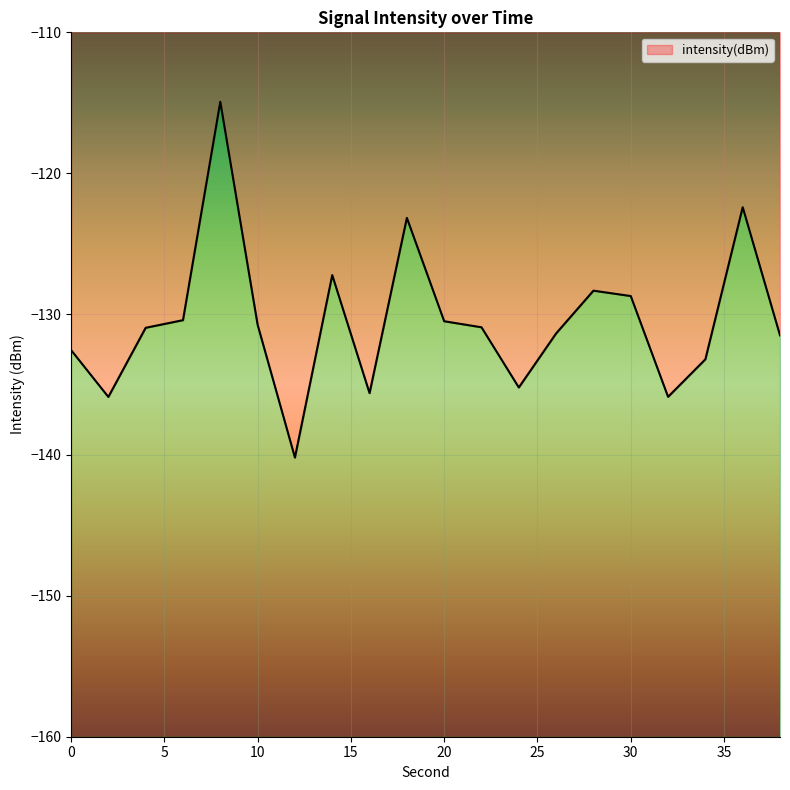

What is the change in value from 12 to 30?

+11.5